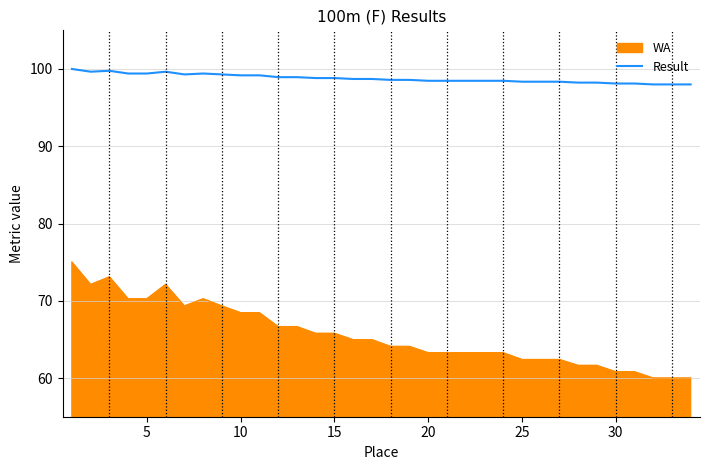

List the series in order of their overall mean, highest first.

Result, WA